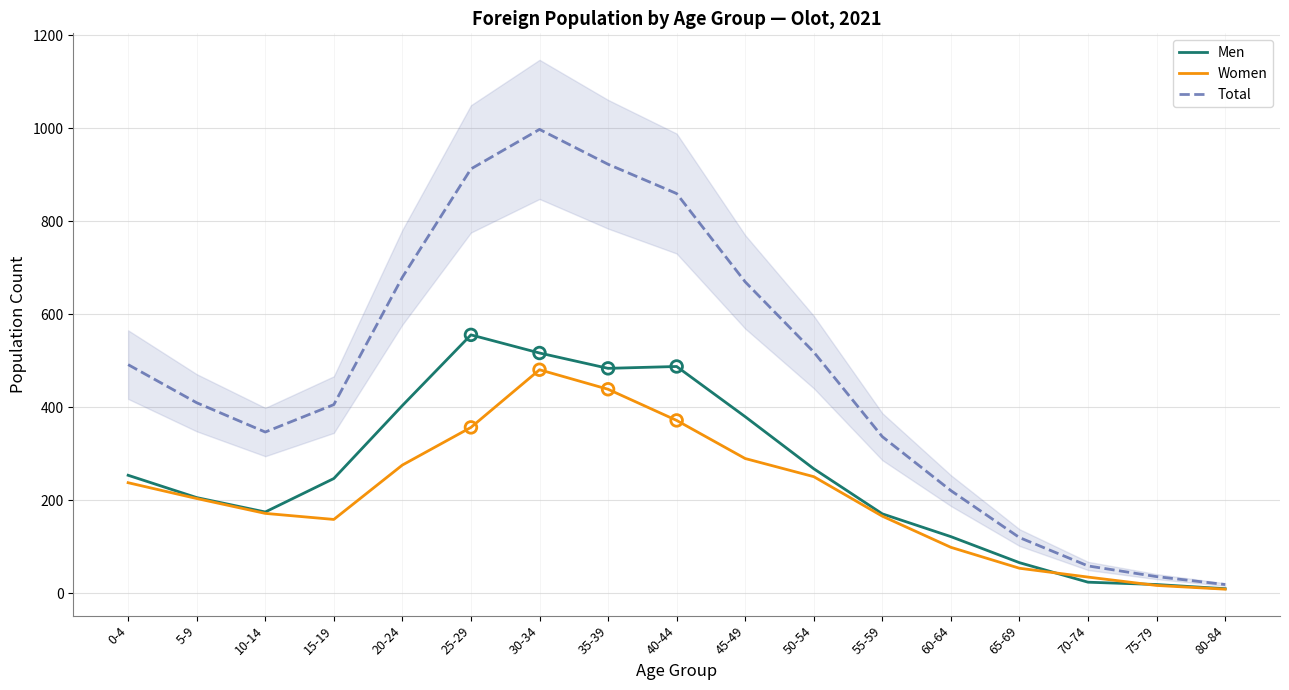

Which series has the largest total across all categories?

Total